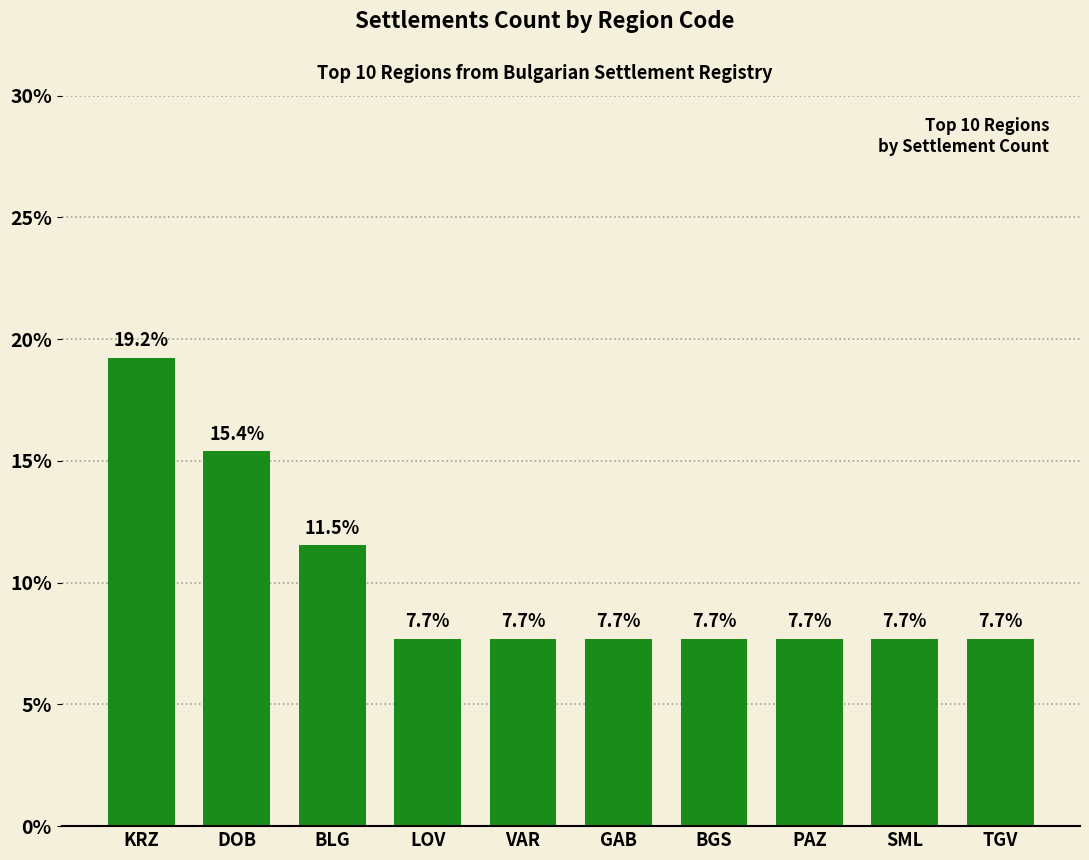

What is the change in value from DOB to LOV?

-7.7